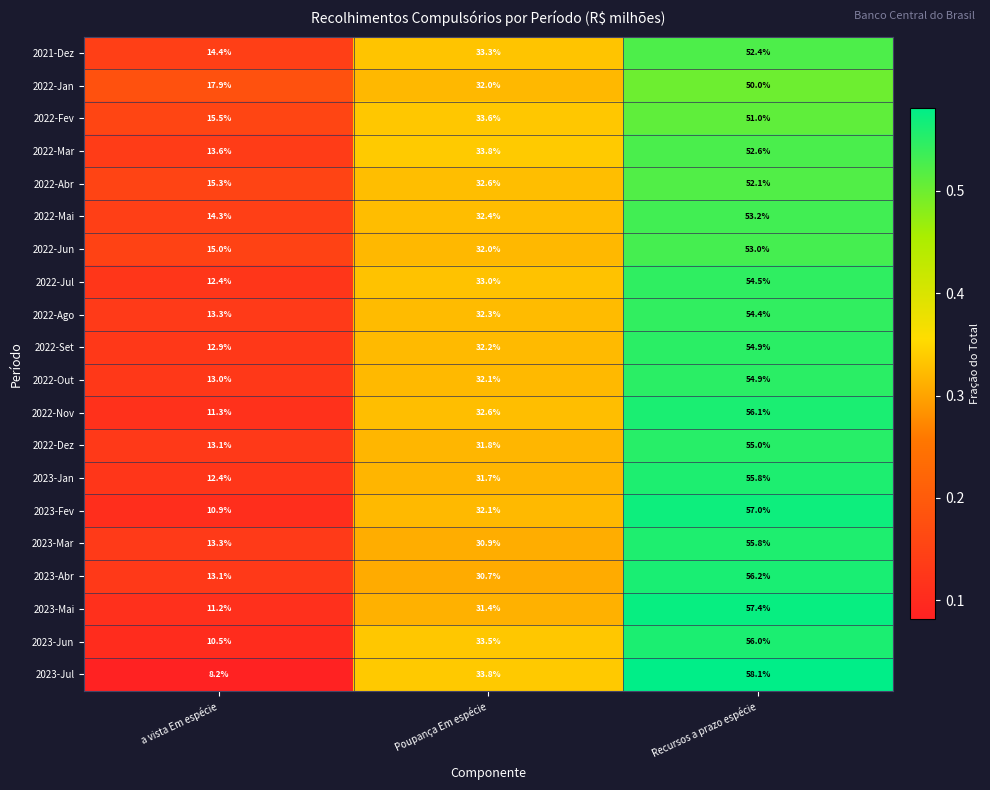

Is the value of 2022-Fev at a vista Em espécie greater than the value of 2023-Abr at Poupança Em espécie?

No